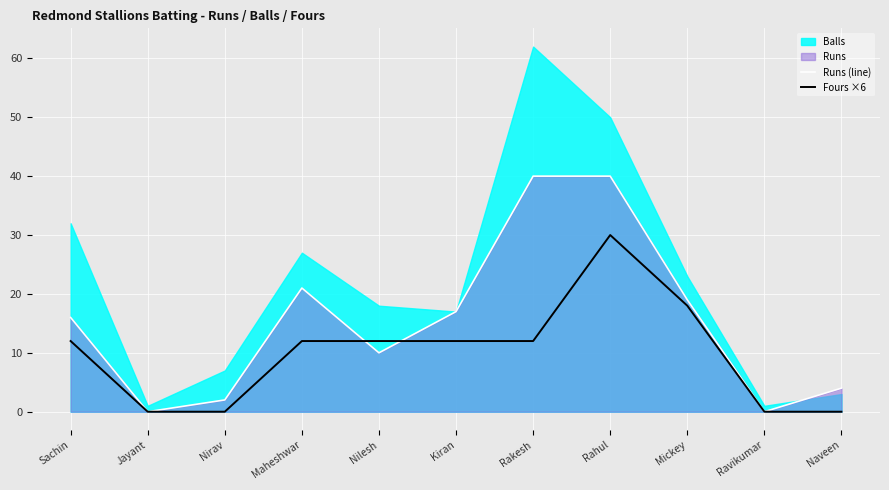

At which category is the sum across all series the highest?

Rahul